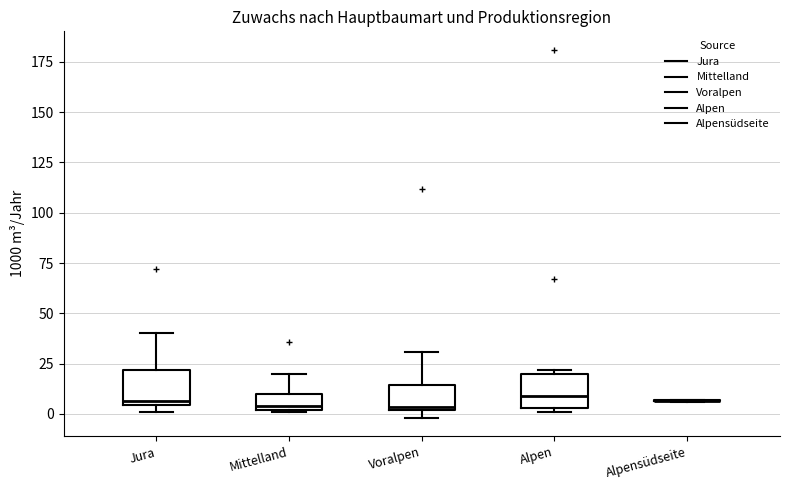

Reading left to right, transcribe this box plot: for each box, give where its median line is, the range the box spans, and where its two whiskers end, as read against the y-axis. The values are not printed on the chart, so give them approximately, as read against the axis.

Jura: median 5 (just above the box's lower edge), box 5 to 20, whiskers 0 to 40
Mittelland: median 5, box 0 to 10, whiskers 0 to 20
Voralpen: median 5, box 0 to 15, whiskers 0 (just below the box's lower edge) to 30
Alpen: median 10, box 5 to 20, whiskers 0 to 20 (just above the box's upper edge)
Alpensüdseite: box collapsed to a line at 5, whiskers 5 to 5